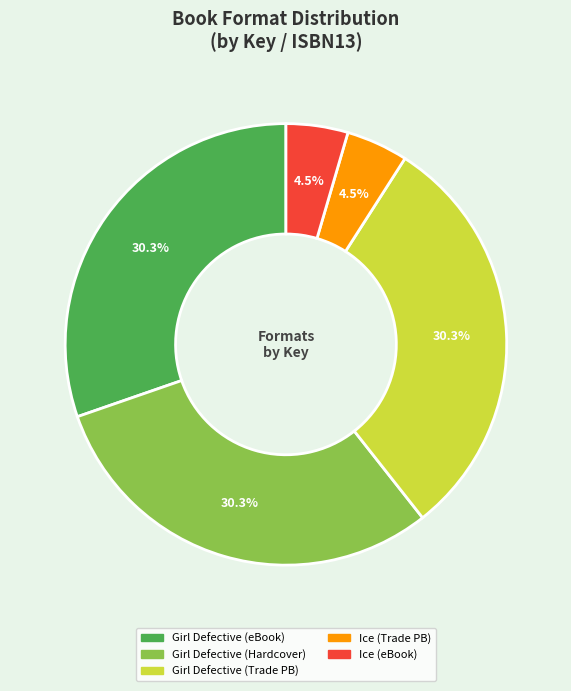

Is there a majority slice in this chart?

No